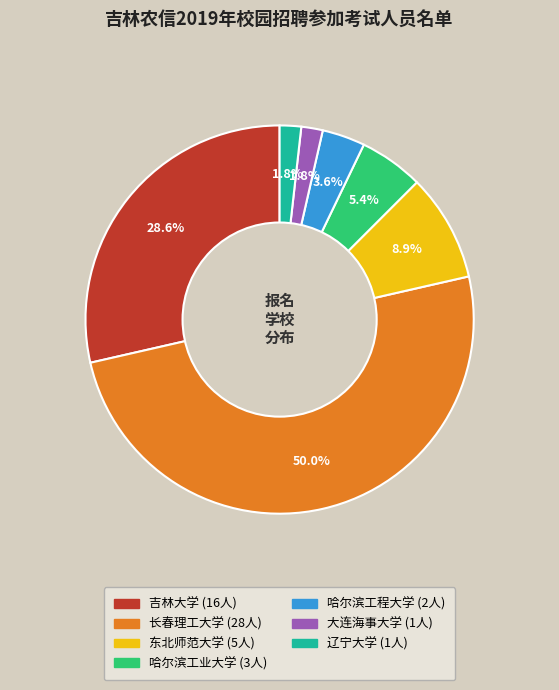

To the nearest percent, what portion does 哈尔滨工业大学 represent?

5%